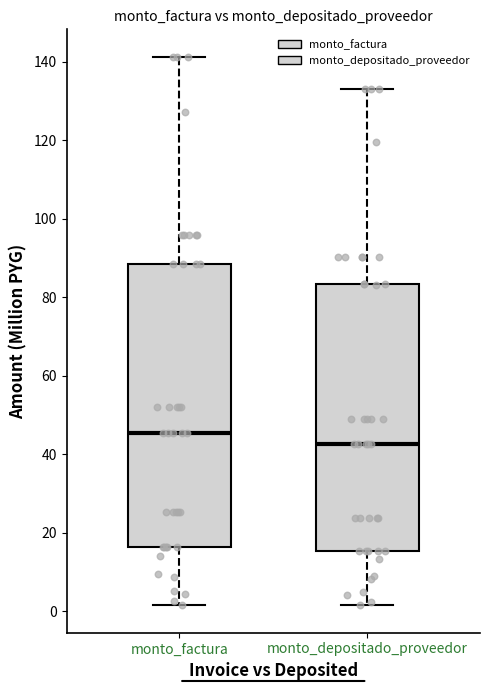

Reading left to right, transcribe this box plot: for each box, give where its median line is, the range the box spans, and where its two whiskers end, as read against the y-axis. The values are not printed on the chart, so give them approximately, as read against the axis.

monto_factura: median 46, box 16 to 88, whiskers 2 to 142
monto_depositado_proveedor: median 42, box 16 to 84, whiskers 2 to 132